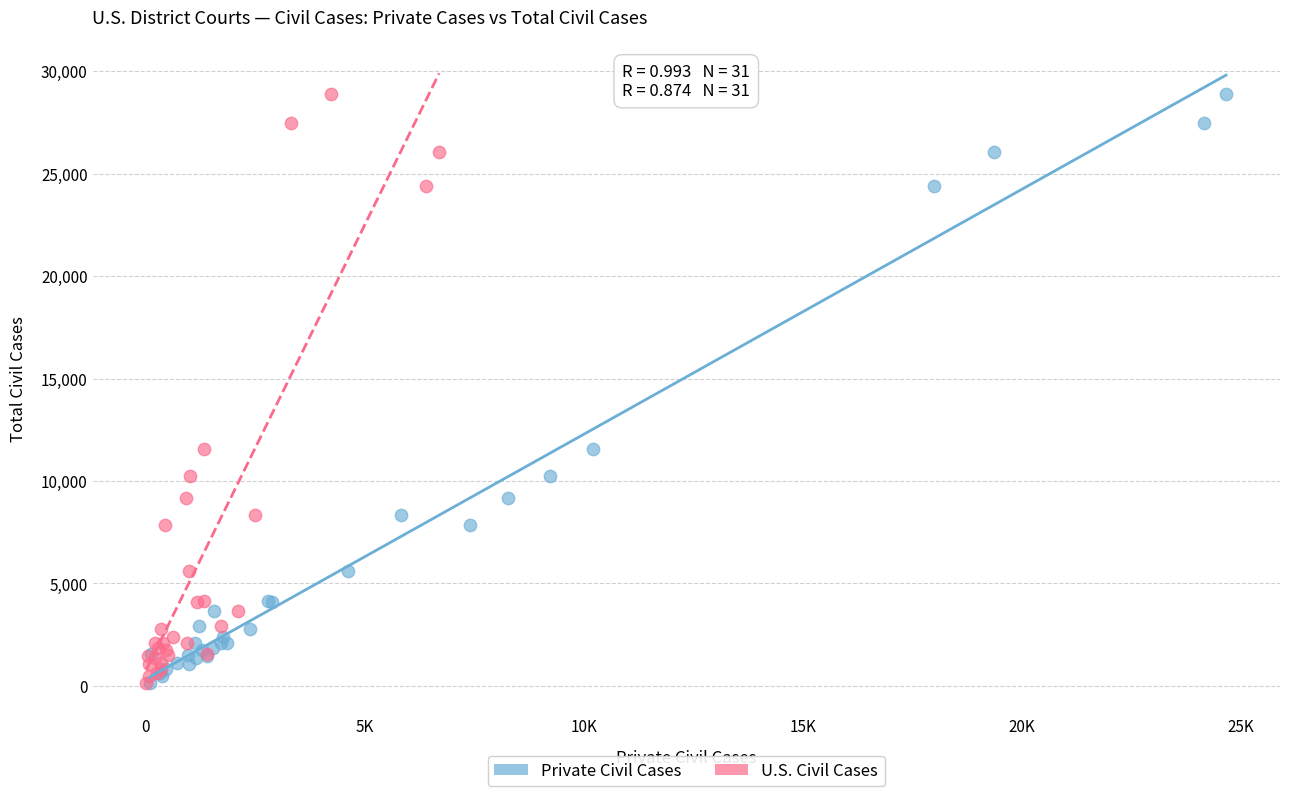

What are all the series names shown in the legend?

Private Civil Cases, U.S. Civil Cases